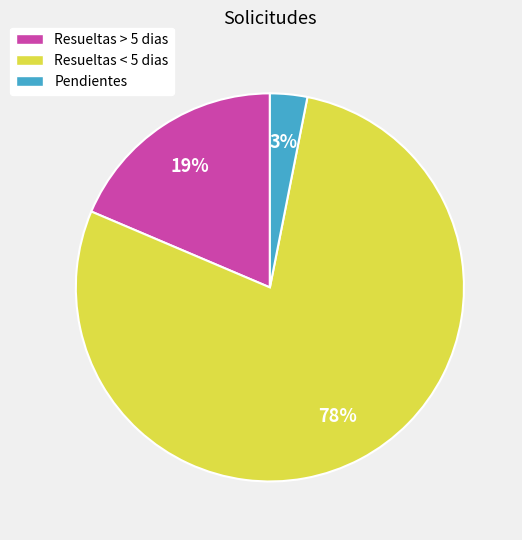

To the nearest percent, what is the combined percentage of Pendientes and Resueltas < 5 dias?

81%